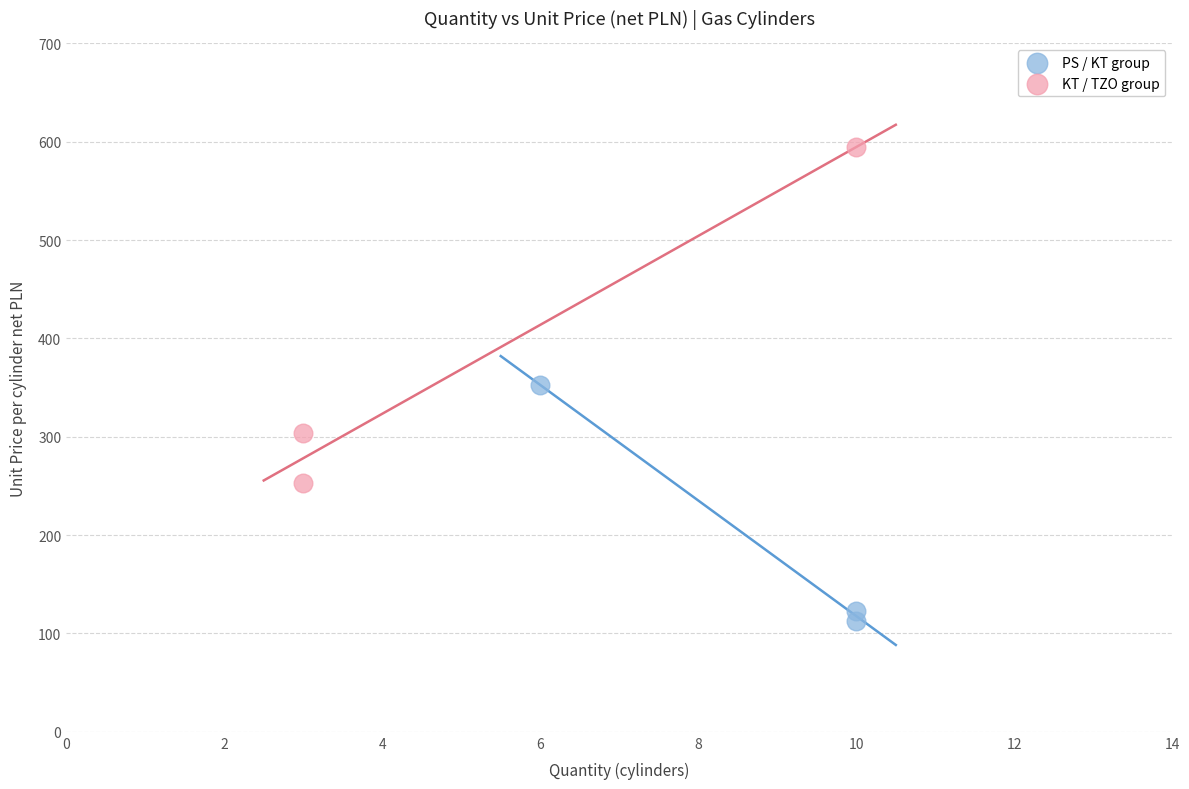

Which series reaches the maximum Y coordinate?

KT / TZO group